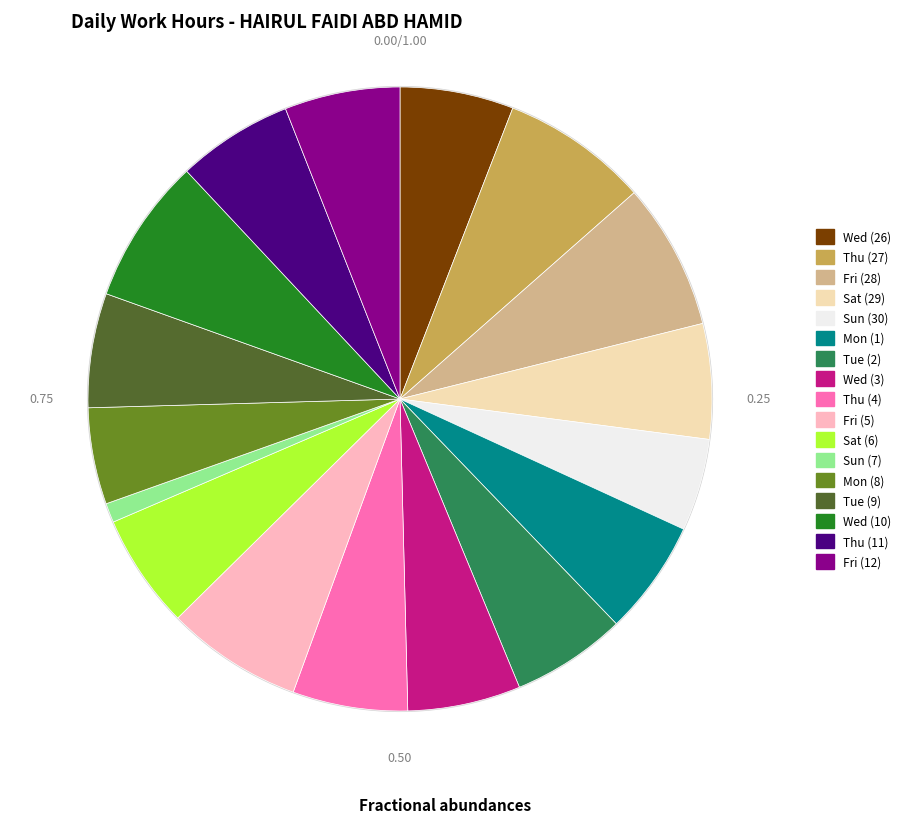

The Mon (8) slice represents 1% of the pie. True or false?

False